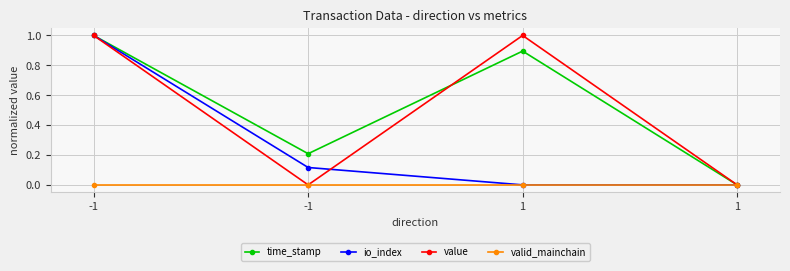

Is the value of io_index at 1 greater than the value of valid_mainchain at -1?

No